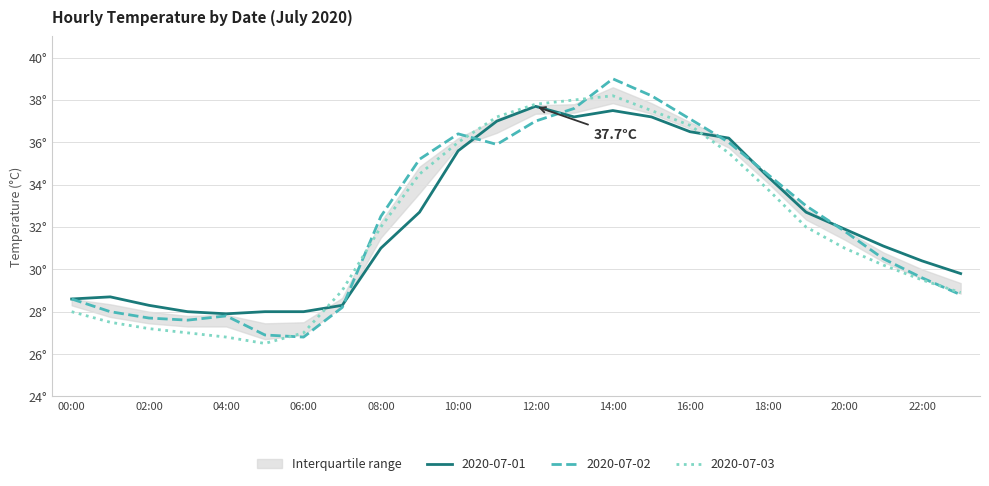

What is the minimum value shown in the chart?

26.5